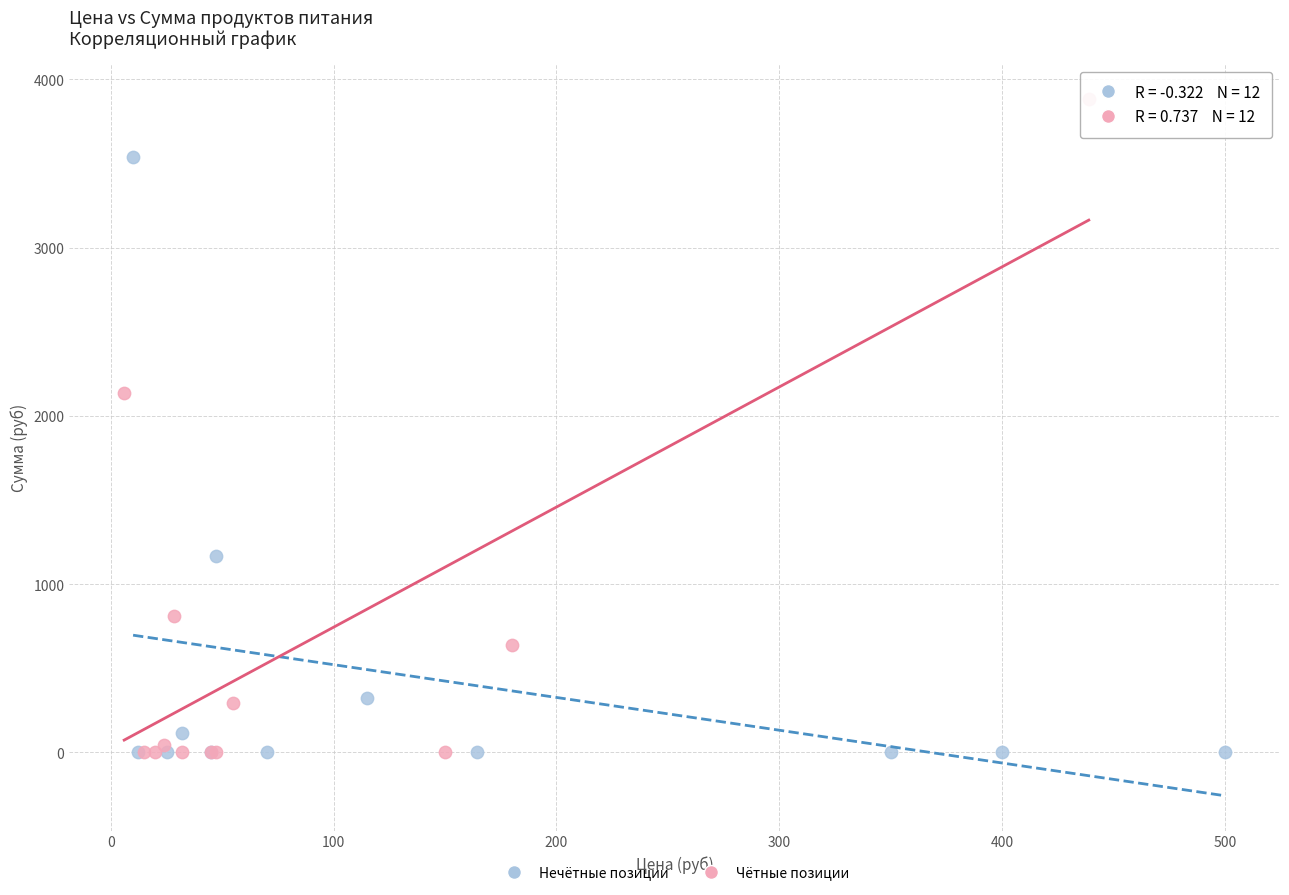

Which series contains the highest Y value?

Чётные позиции